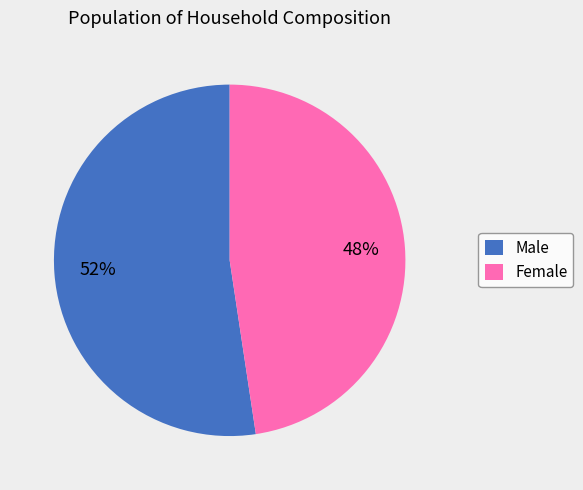

Is the sum of Female and Male greater than half?

Yes